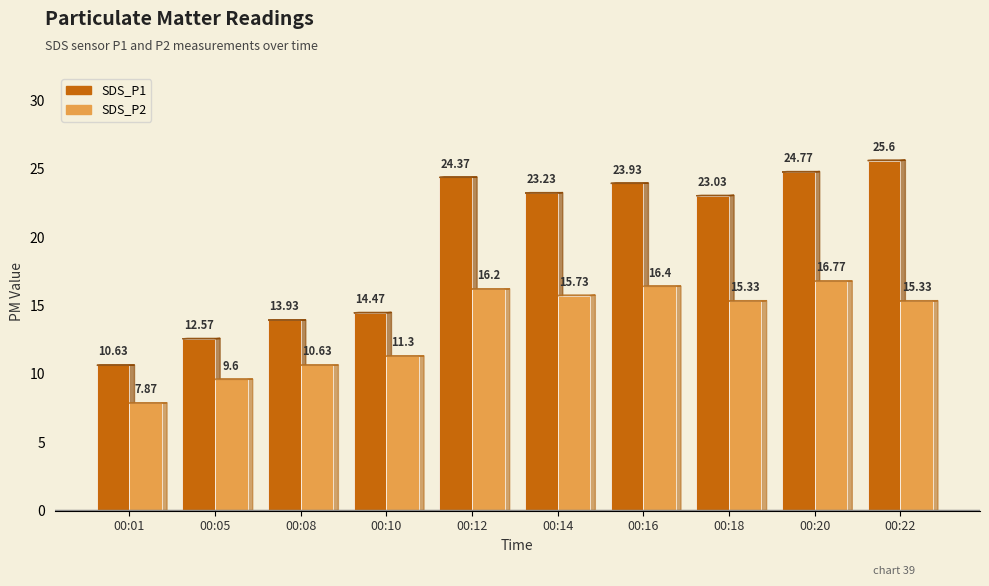

What is the minimum value shown in the chart?

7.9